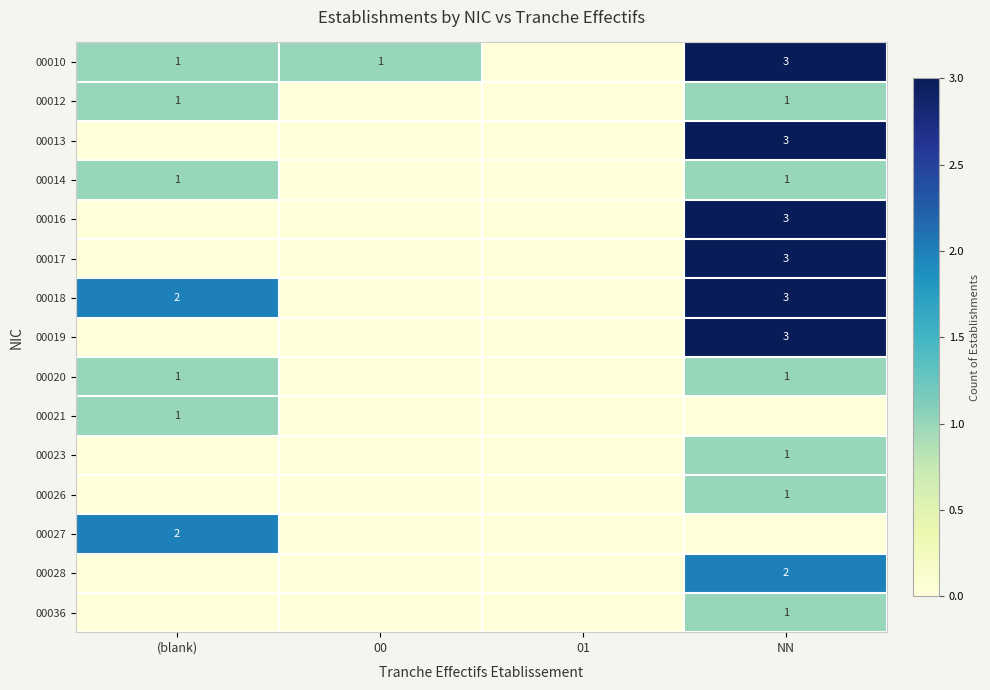

The value of 00019 at NN is 3. True or false?

True